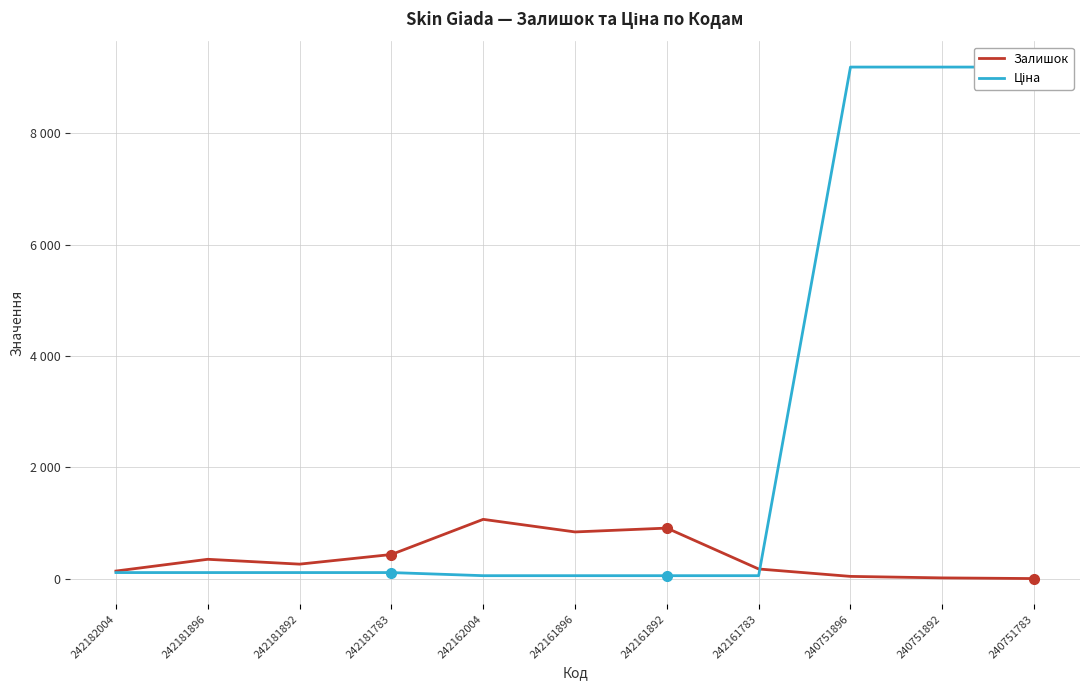

What is the value of the Залишок point at the 9th from the left?

43.0